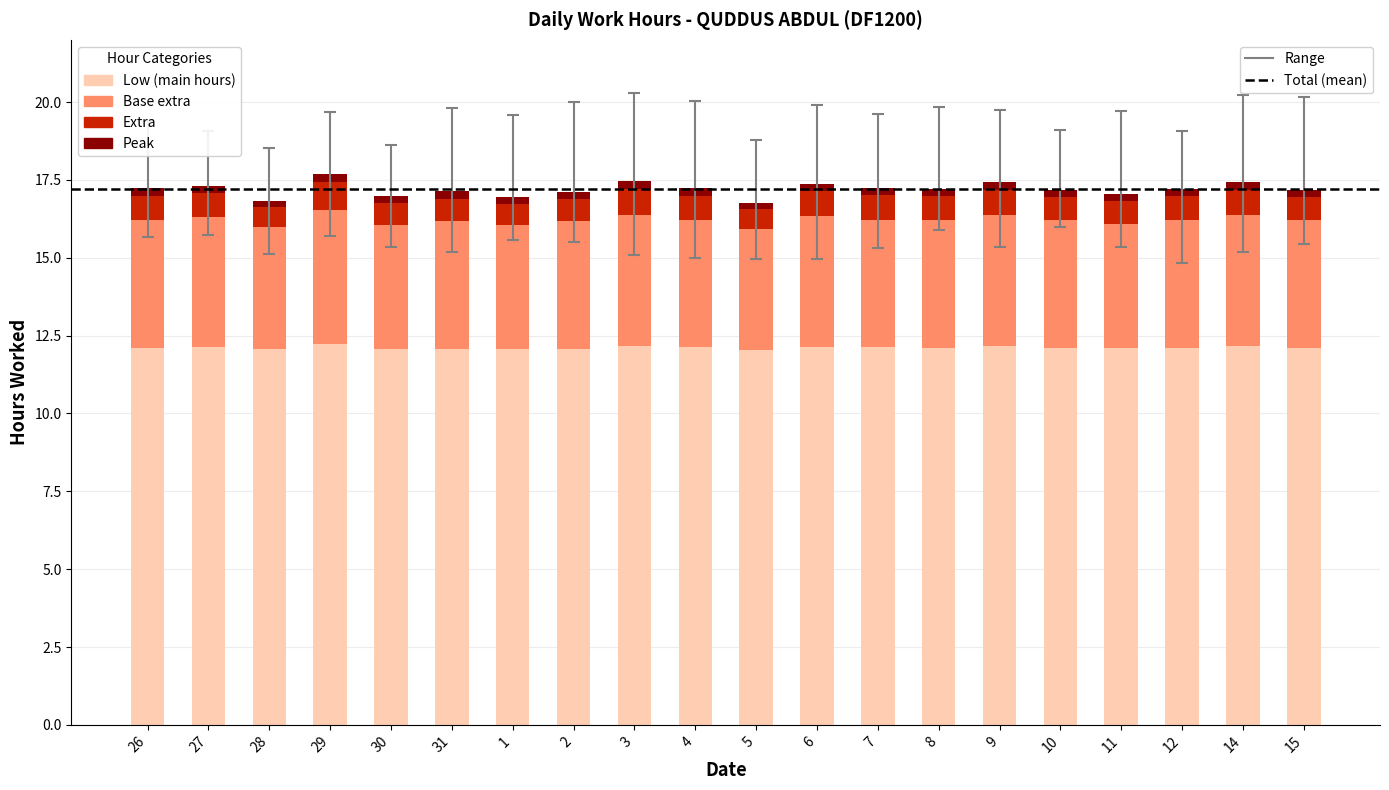

How many categories are shown in the chart?

20